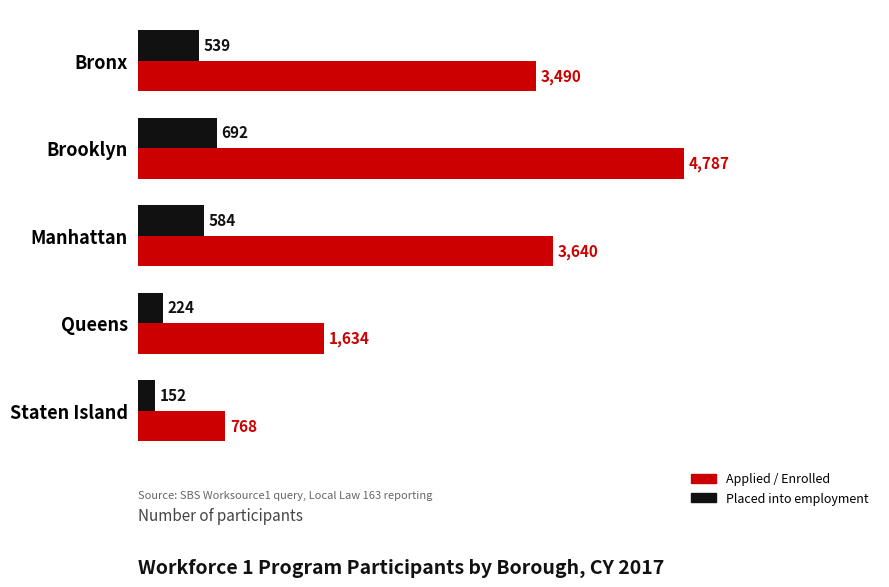

Where is Applied / Enrolled nearest to the value 2777?

Bronx